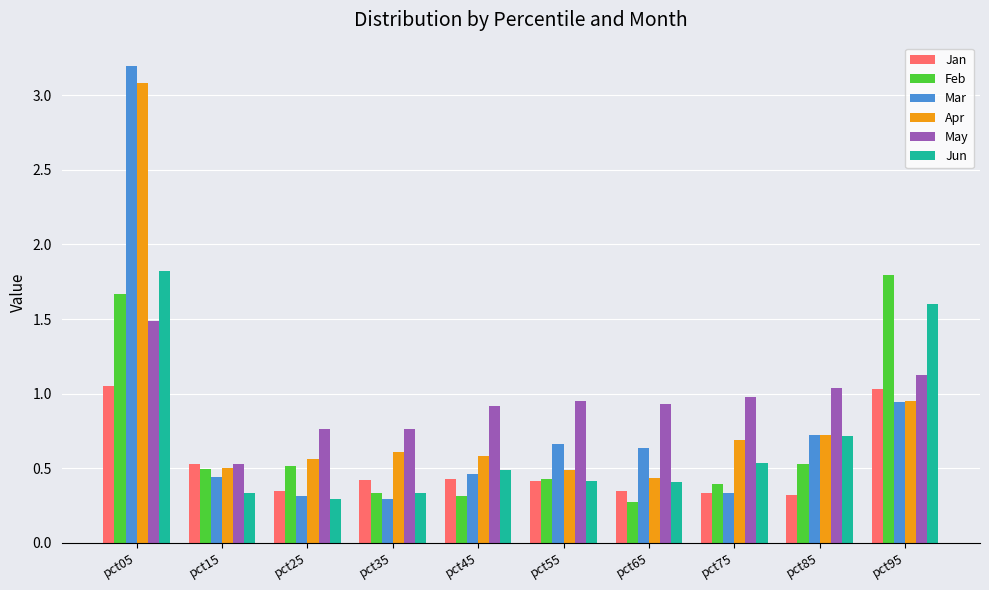

At which category is the sum across all series the highest?

pct05